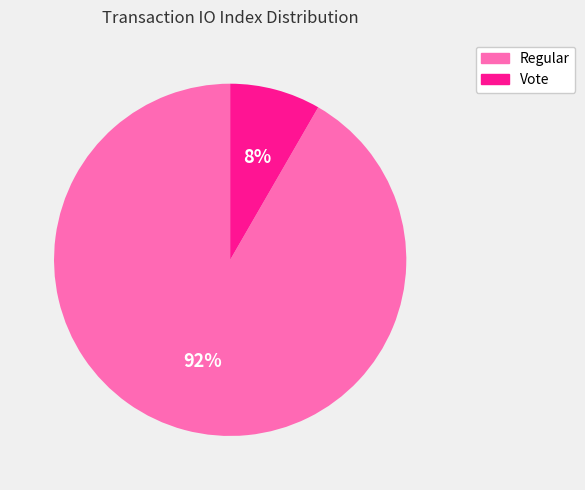

To the nearest percent, what is the combined percentage of Regular and Vote?

100%